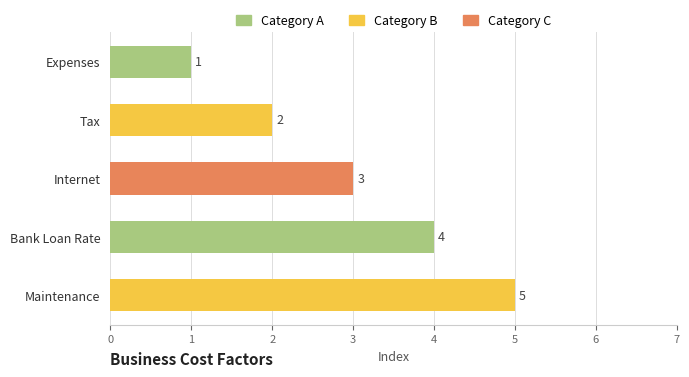

The value at Internet is 1. True or false?

False